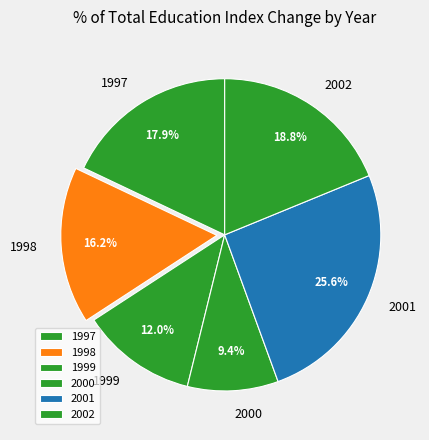

Rank the categories by value from highest to lowest.

2001, 2002, 1997, 1998, 1999, 2000